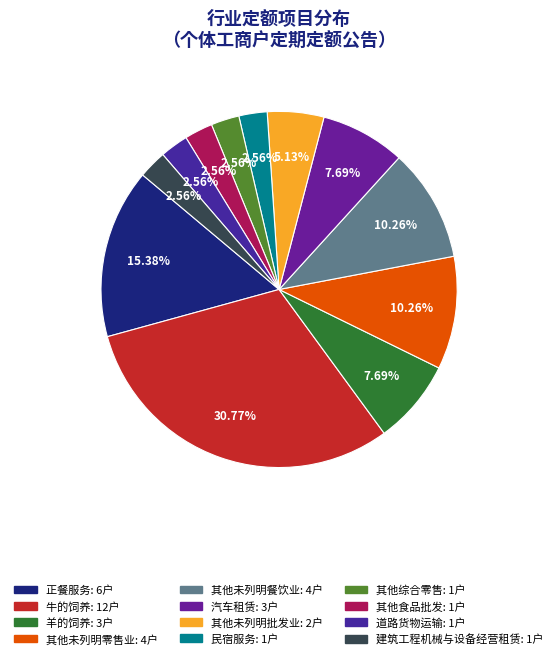

How many slices are in this pie chart?

12